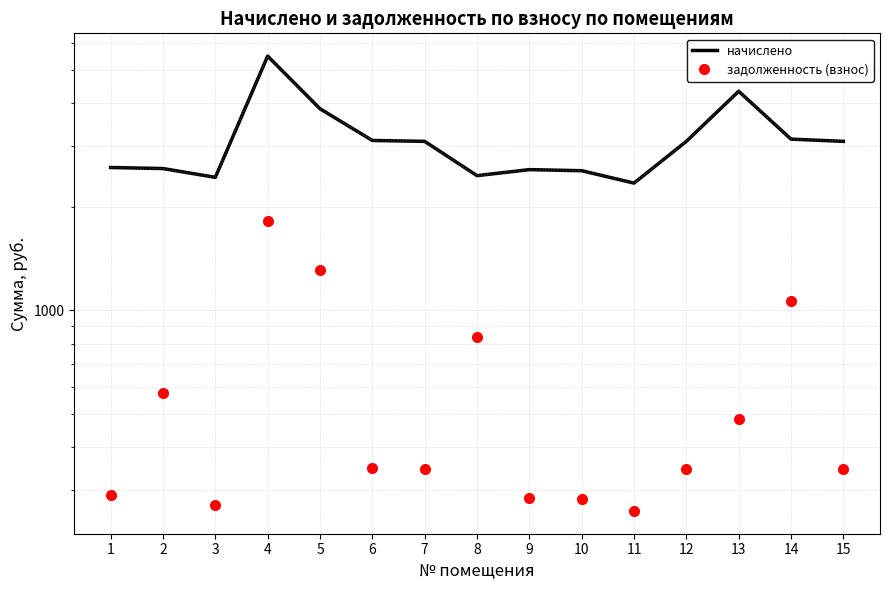

What is the smallest value displayed?

260.6